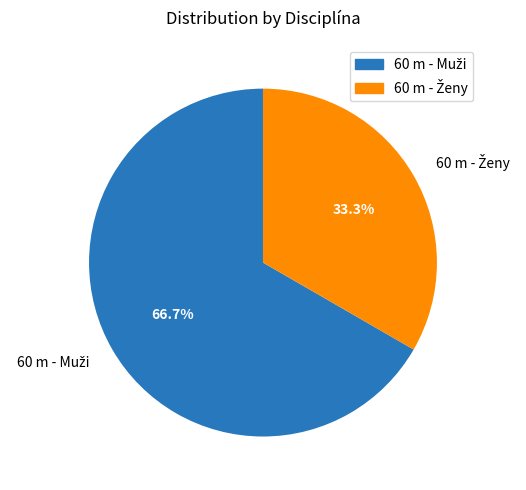

How many slices are in this pie chart?

2